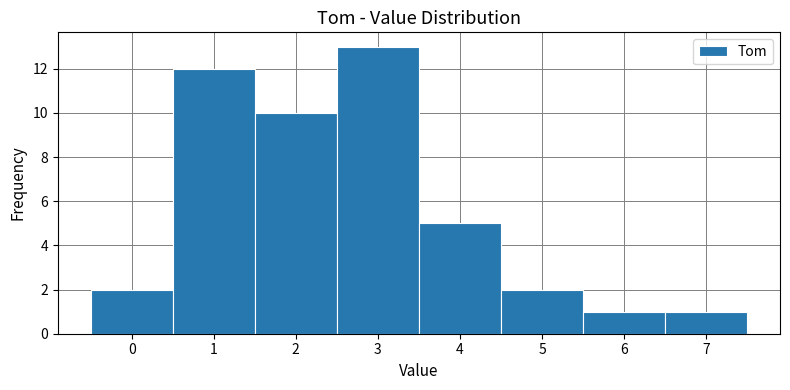

Which range on the x-axis has the tallest bar?

2.5 to 3.5